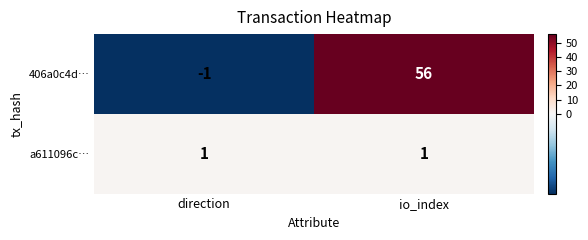

Which label corresponds to the smallest value in the chart?

direction